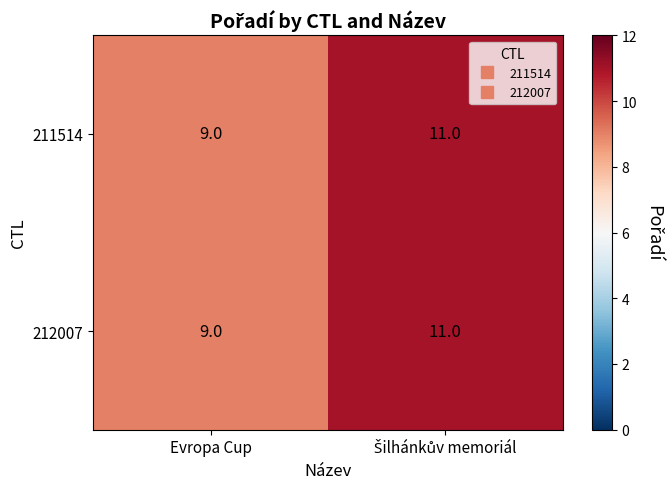

What is the smallest value displayed?

9